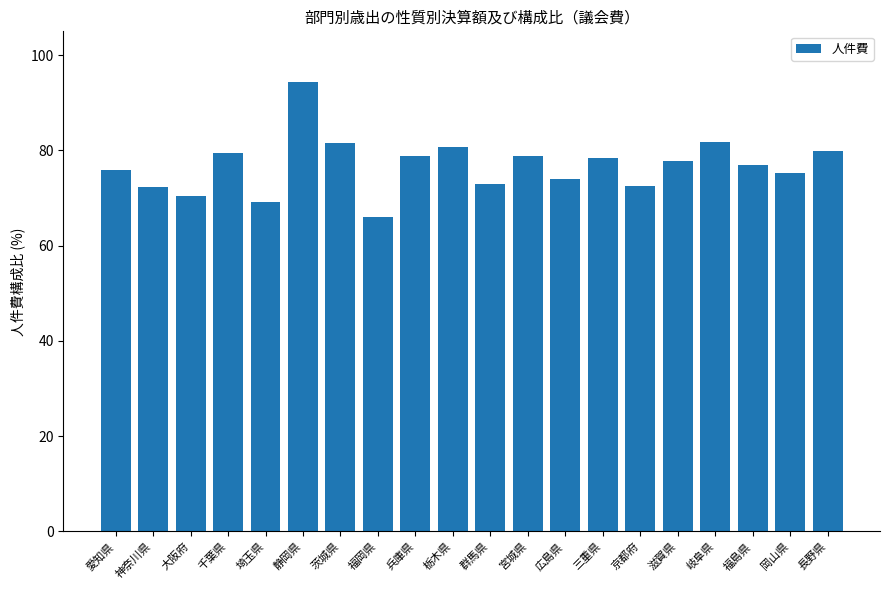

Which has a higher value, 埼玉県 or 兵庫県?

兵庫県